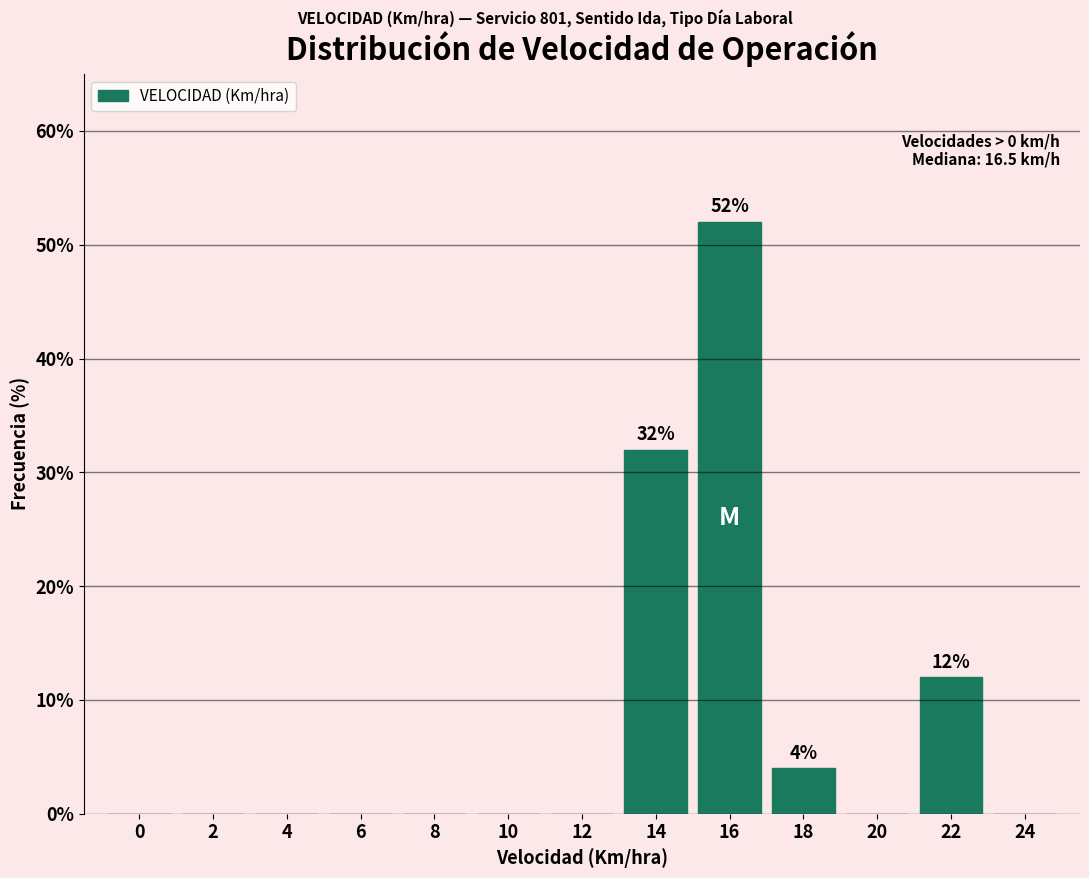

Reading left to right, transcribe all the data shown in this chart.

0=0	2=0	4=0	6=0	8=0	10=0	12=0	14=32	16=52	18=4	20=0	22=12	24=0